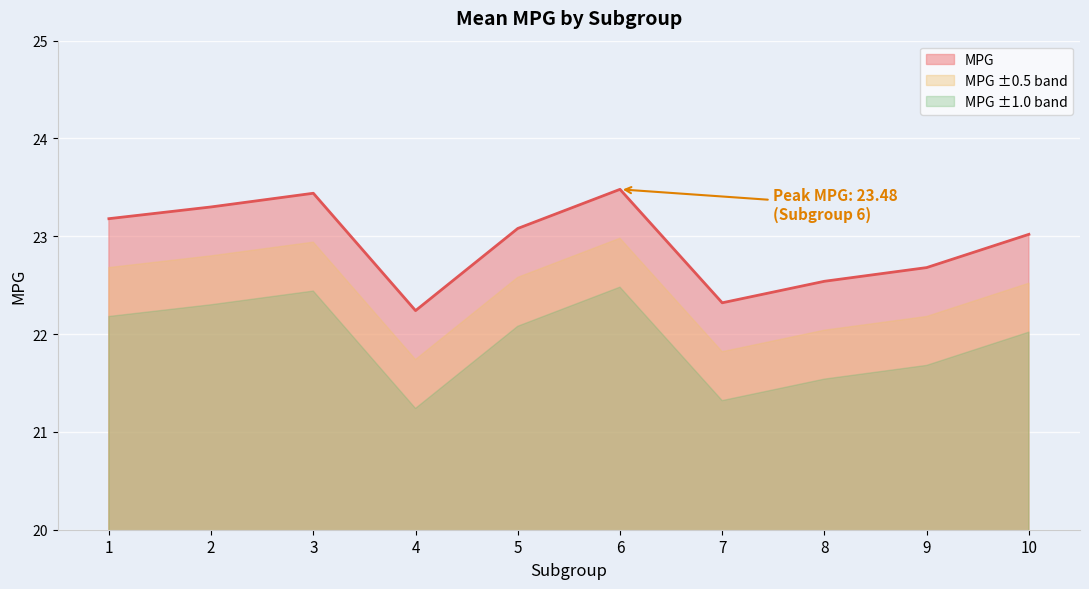

What is the difference between the highest and lowest values at 2?

1.0